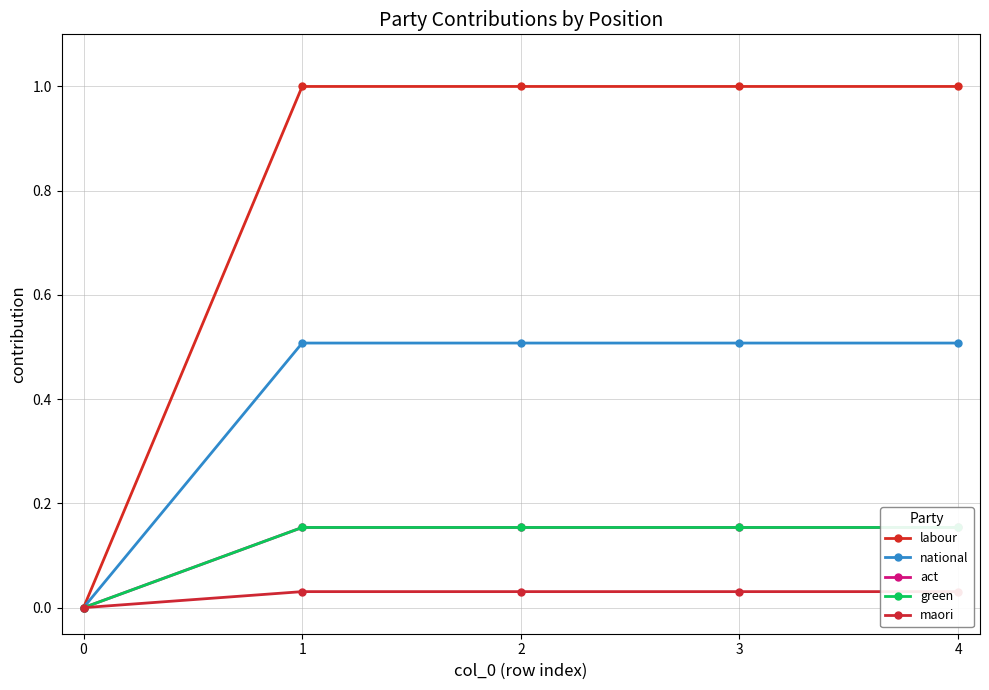

Count the green values in the range 0 to 1.

5